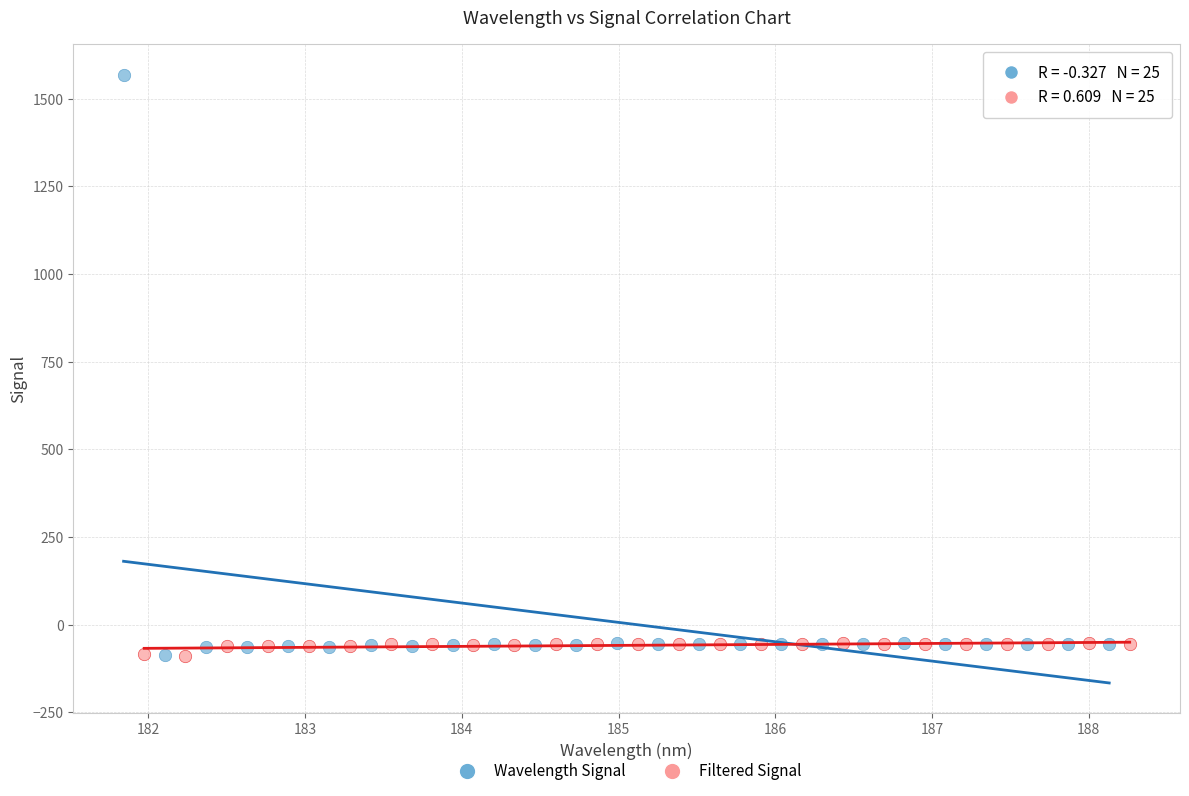

Which series contains the highest Y value?

Wavelength Signal